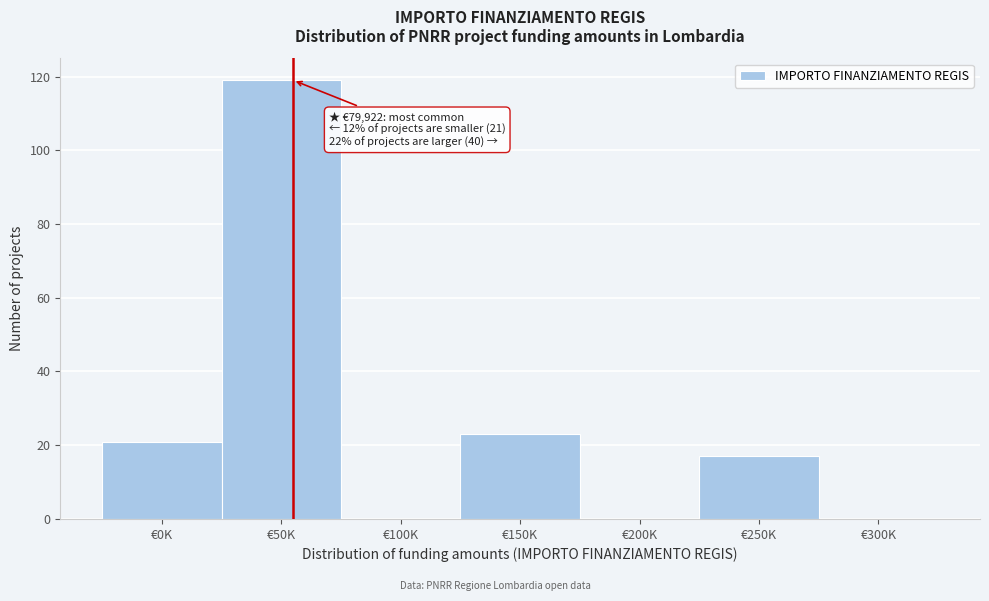

Reading left to right, transcribe all the data shown in this chart.

€0K=21	€50K=119	€100K=0	€150K=23	€200K=0	€250K=17	€300K=0